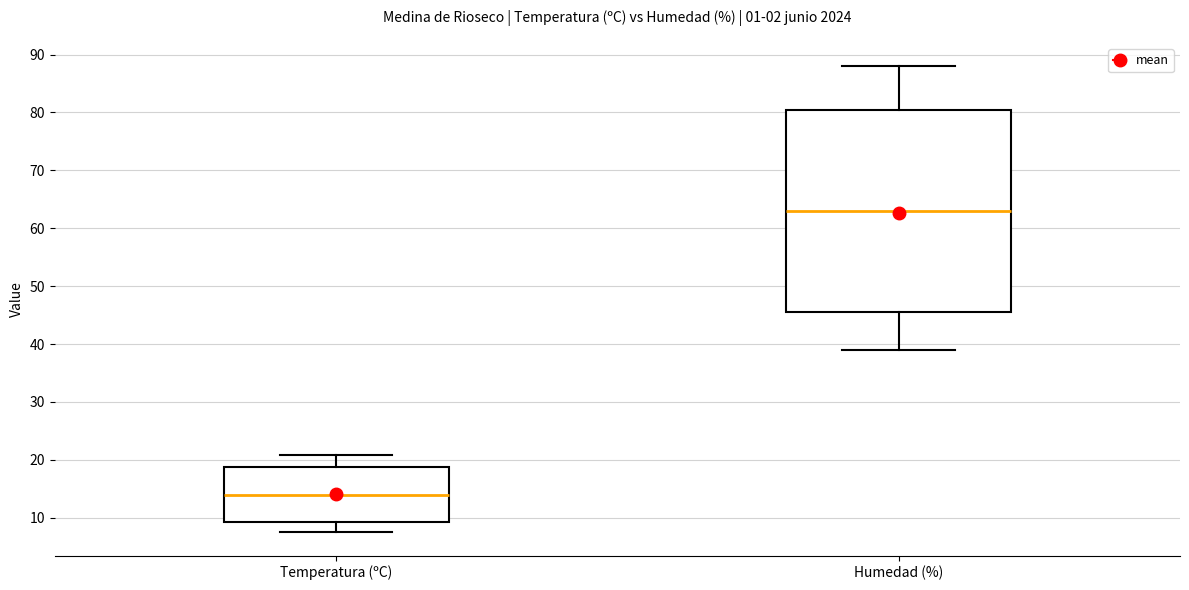

Which box is the tallest, from its lower edge to its upper edge?

Humedad (%)